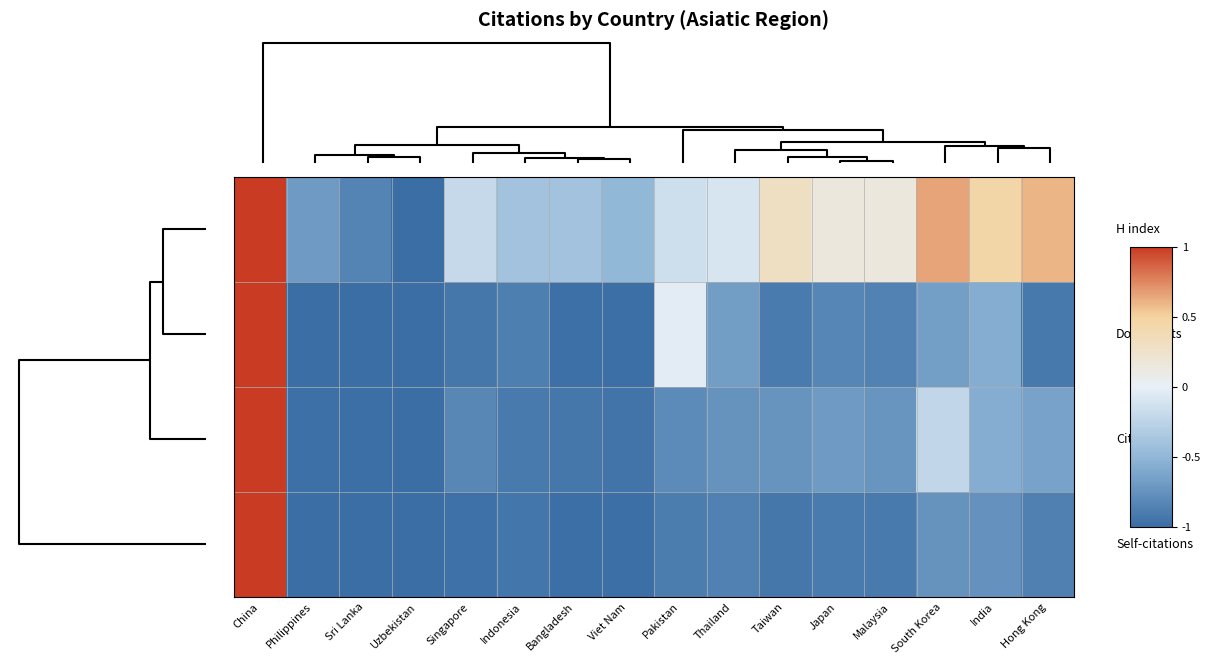

What is the greatest value displayed?

1.0